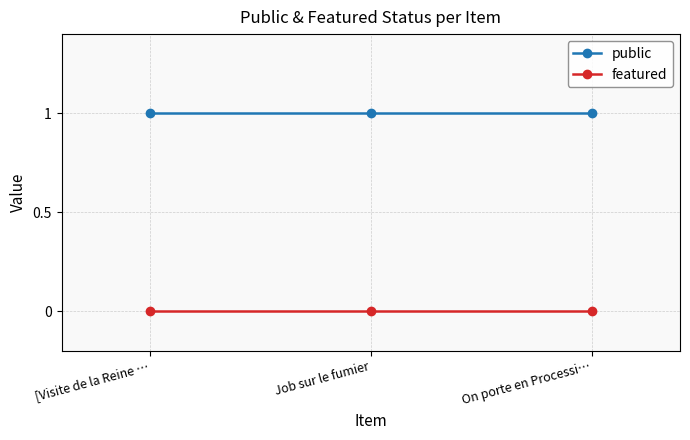

List the series in order of their peak value, lowest first.

featured, public